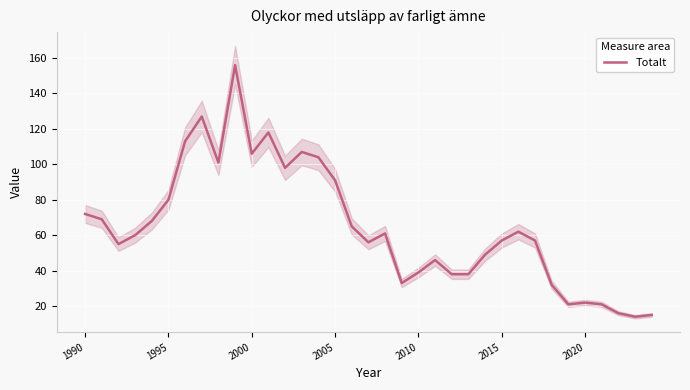

Count the number of categories in the chart.

35